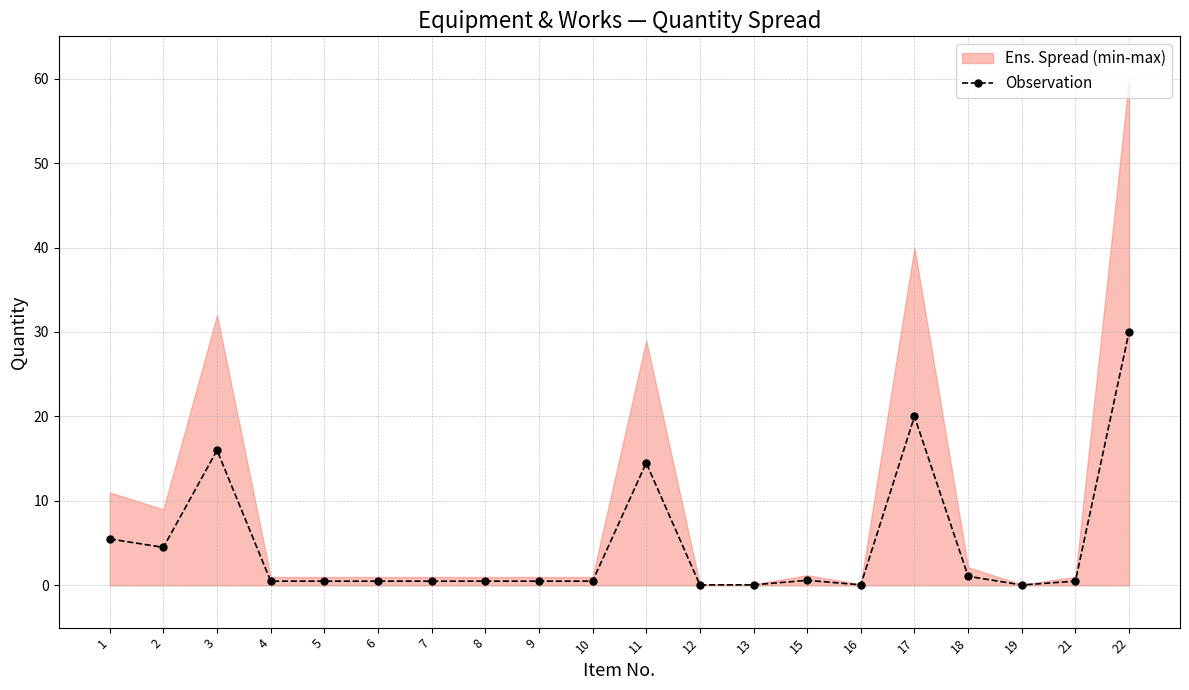

Rank the categories by value from lowest to highest.

19, 12, 13, 16, 4, 5, 6, 7, 8, 9, 10, 21, 15, 18, 2, 1, 11, 3, 17, 22